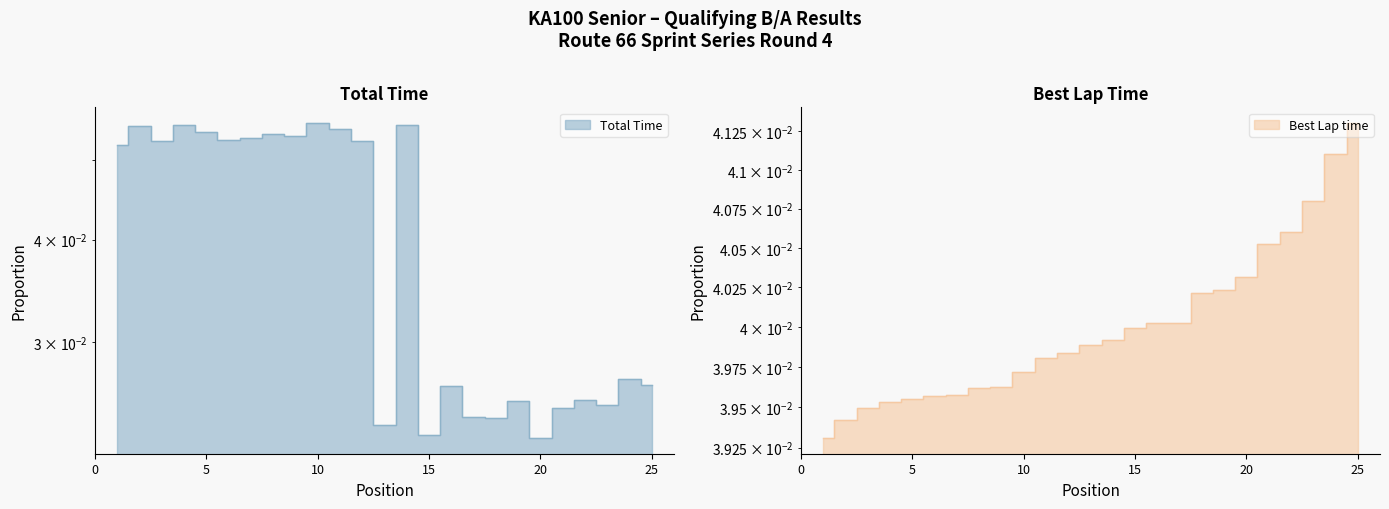

Count the Total Time values in the range 0 to 1.

25